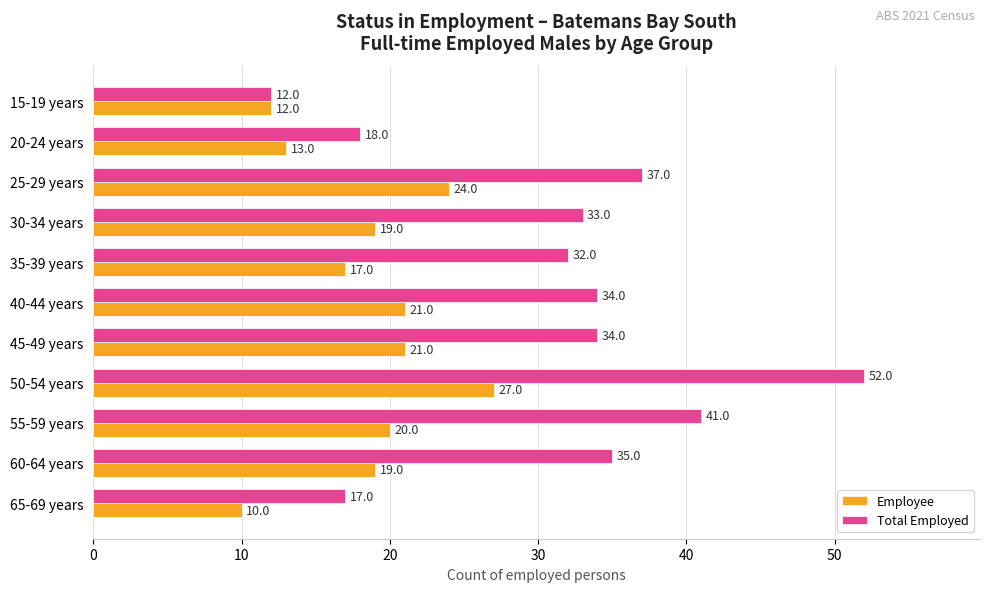

Is it true that Employee equals 12 at 55-59 years?

False